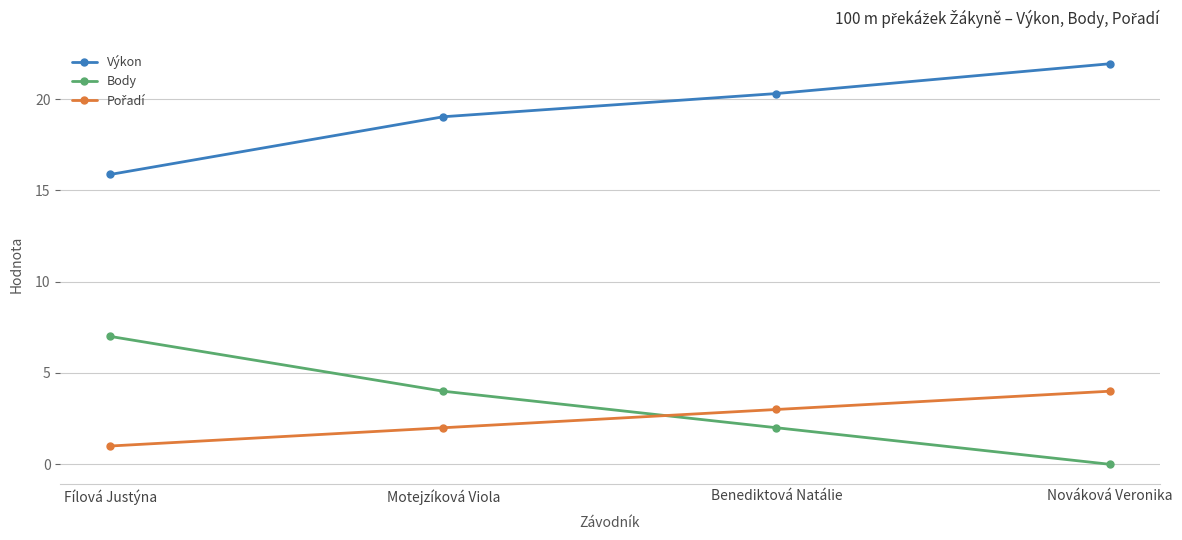

List the labels in order of Body value, smallest first.

Nováková Veronika, Benediktová Natálie, Motejzíková Viola, Fílová Justýna